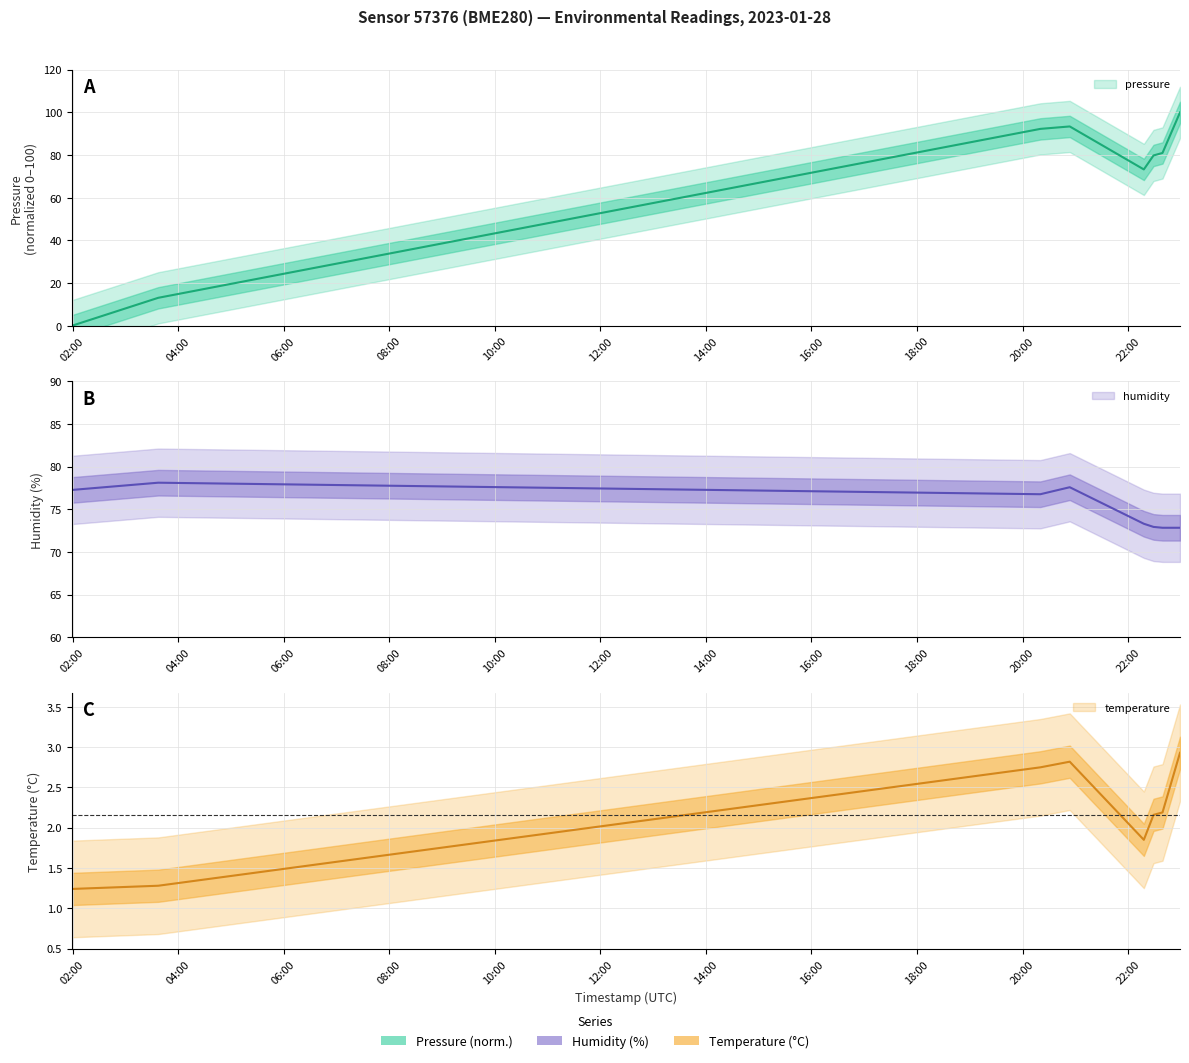

How many times do temperature and pressure cross each other?

1